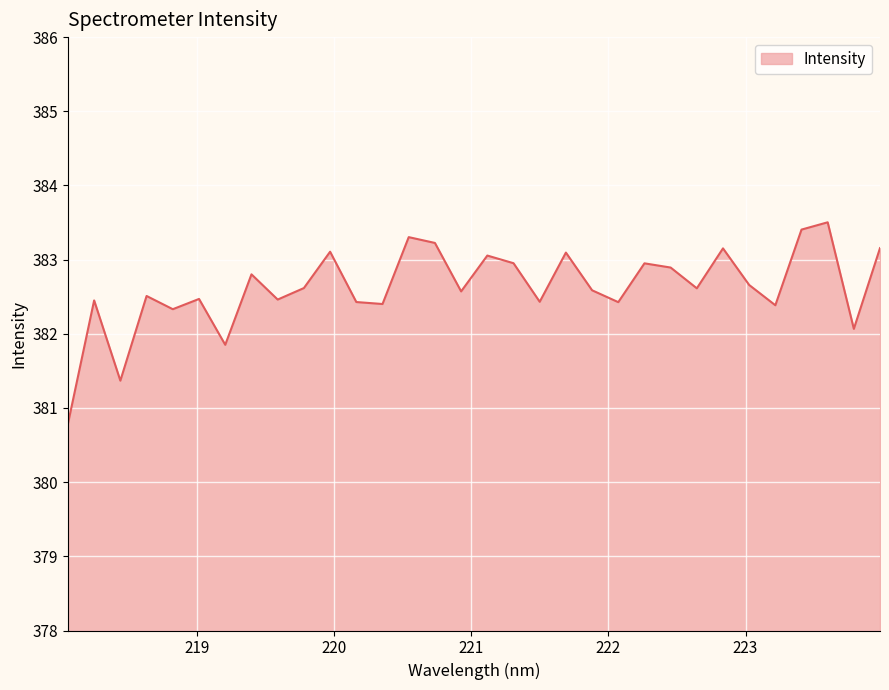

What is the minimum value shown in the chart?

380.8